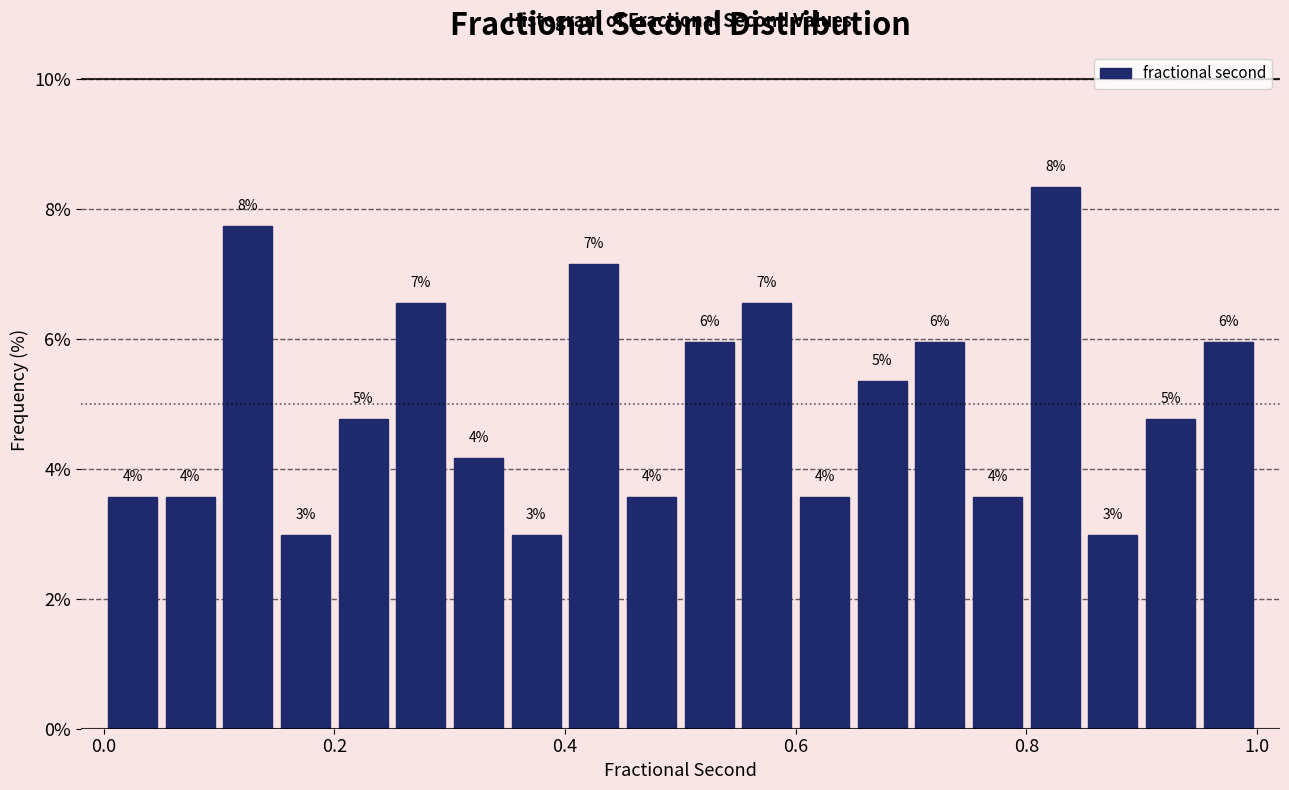

Around what value on the x-axis is the tallest bar? Give the approximate position of its centre, as read against the axis.

0.82